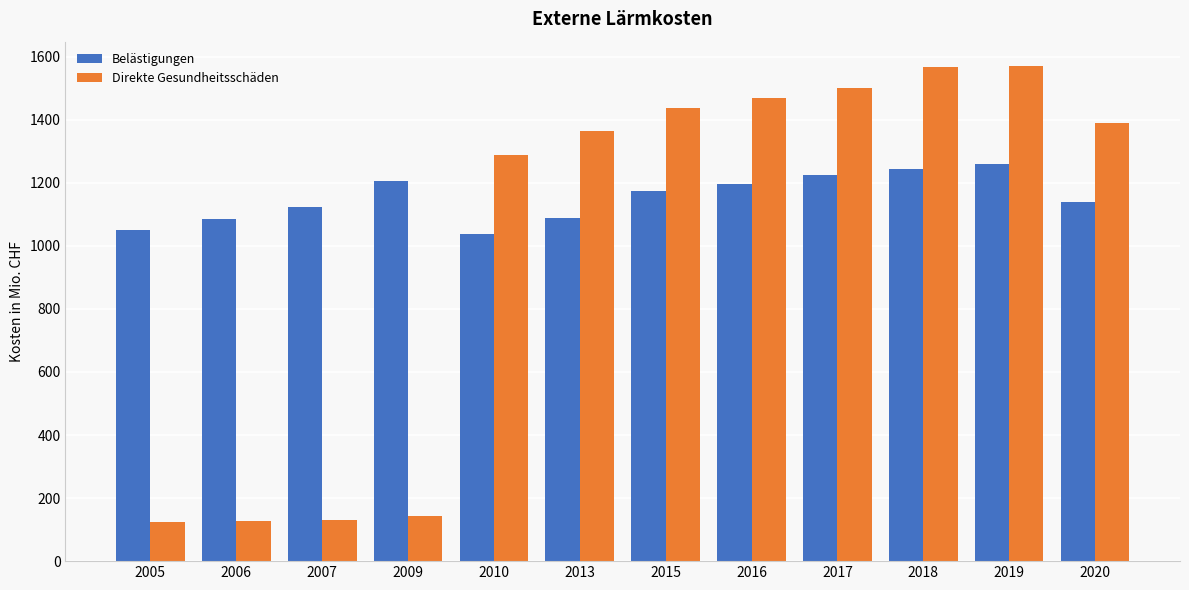

Is it true that Belästigungen equals 555 at 2010?

False